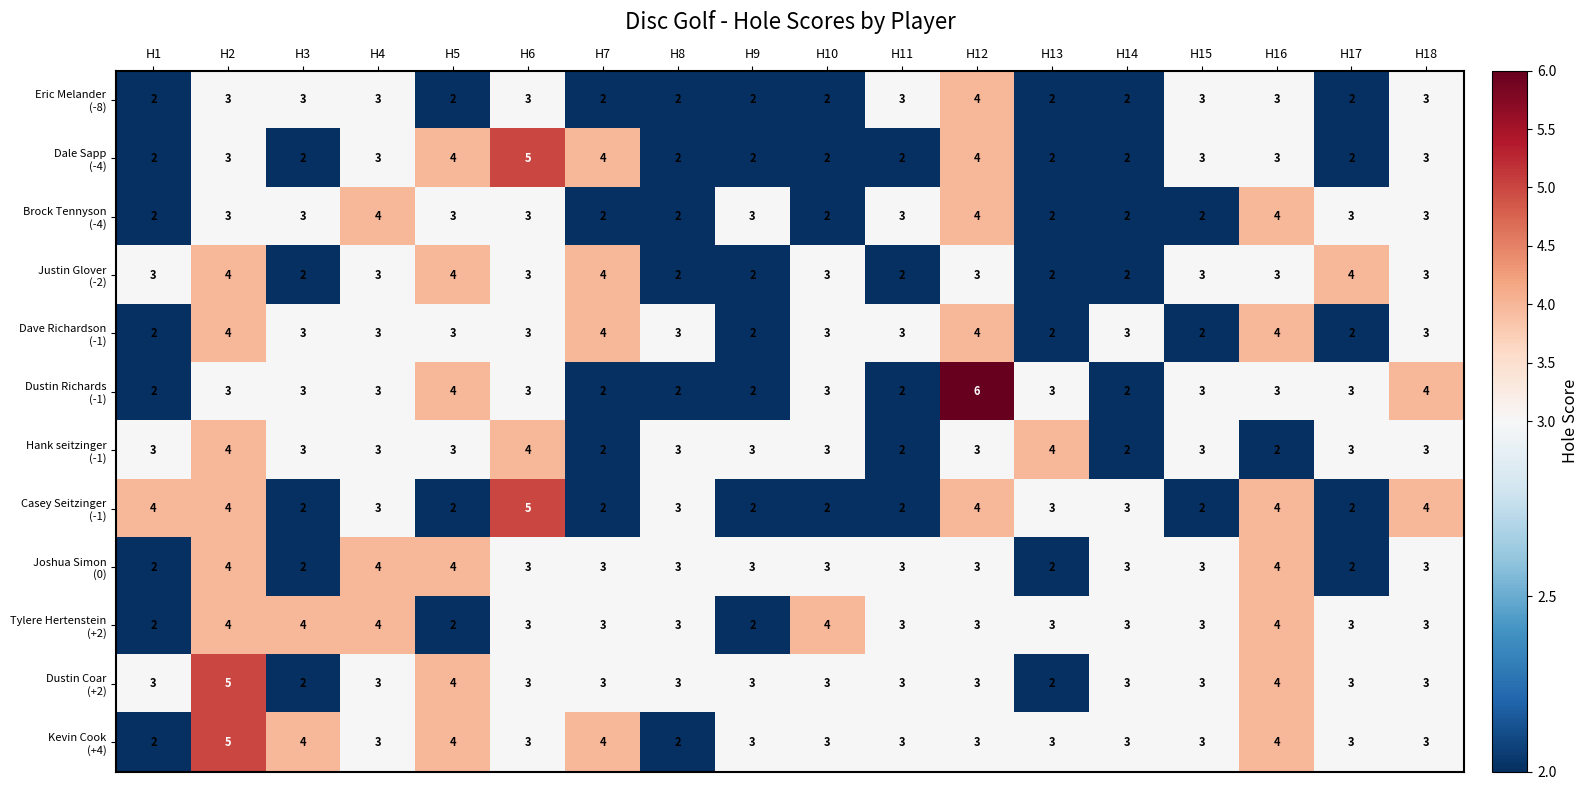

Count the number of data series in this chart.

12